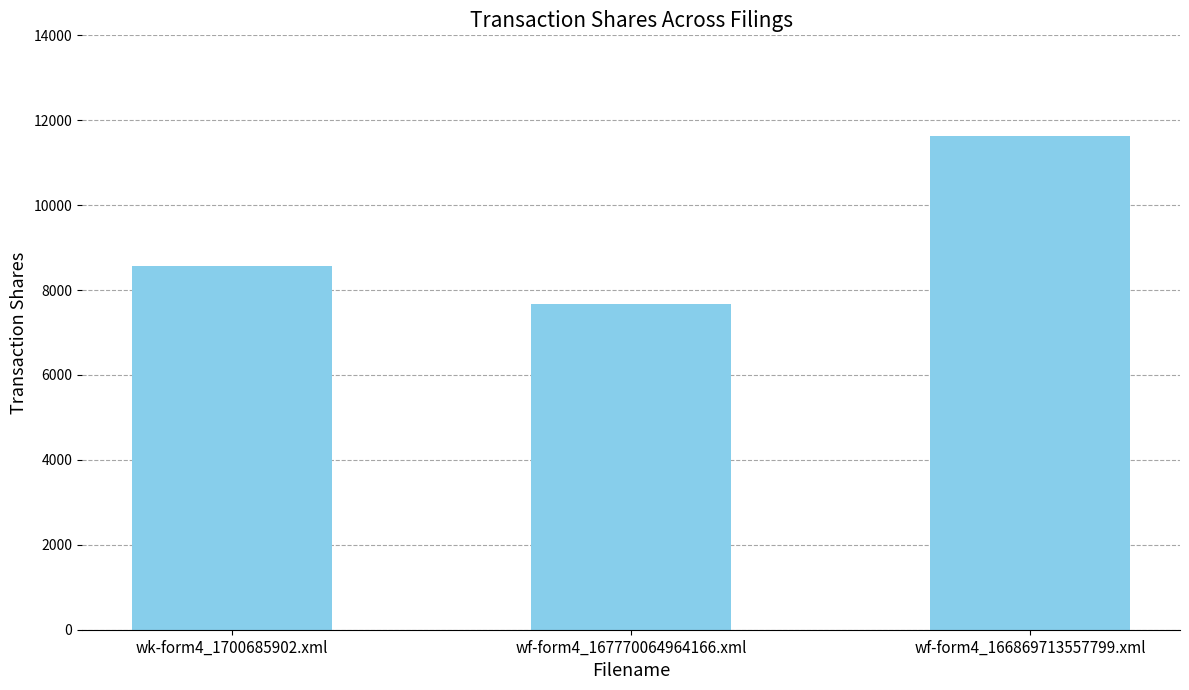

What is the label of the 2nd bar from the left?

wf-form4_167770064964166.xml